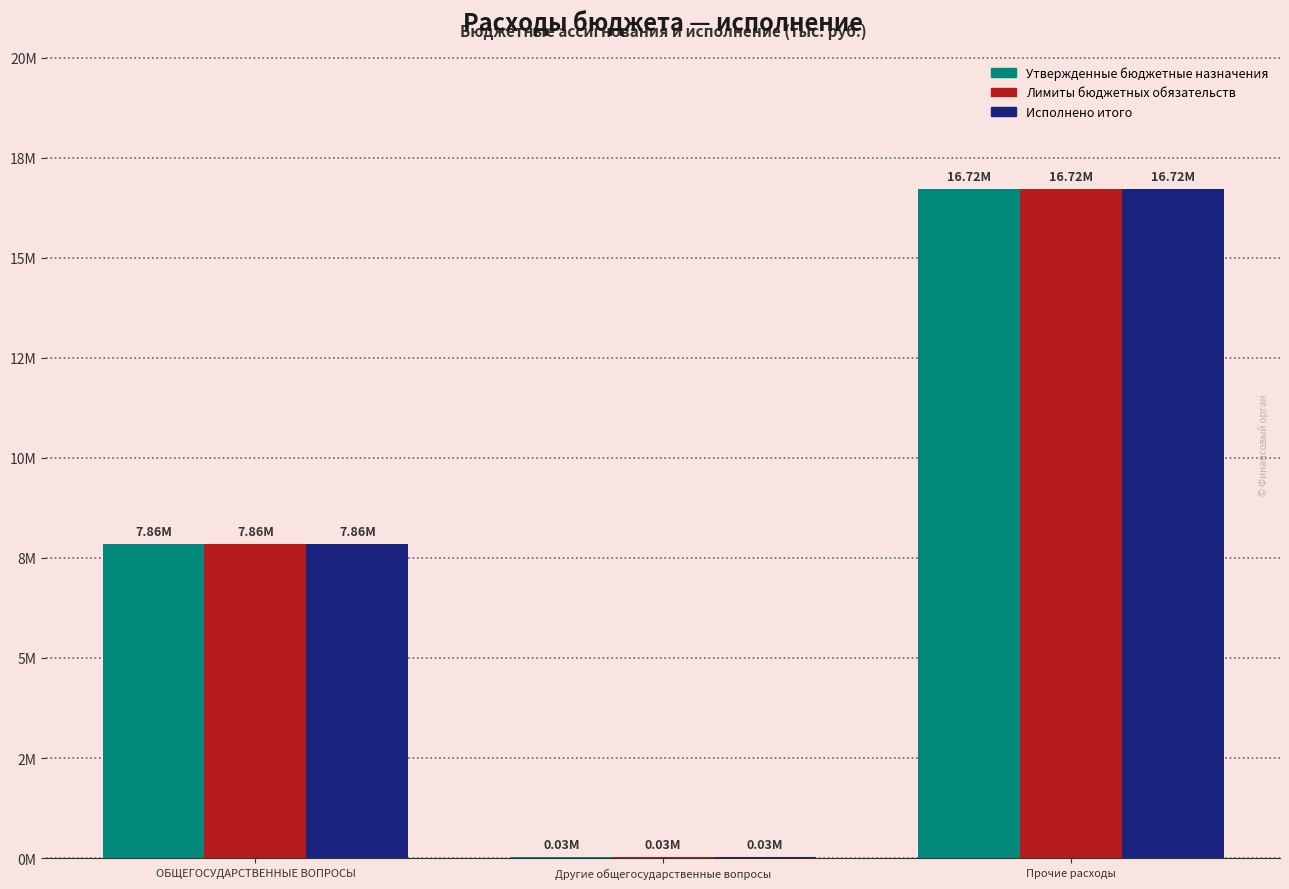

Are the bars horizontal?

No